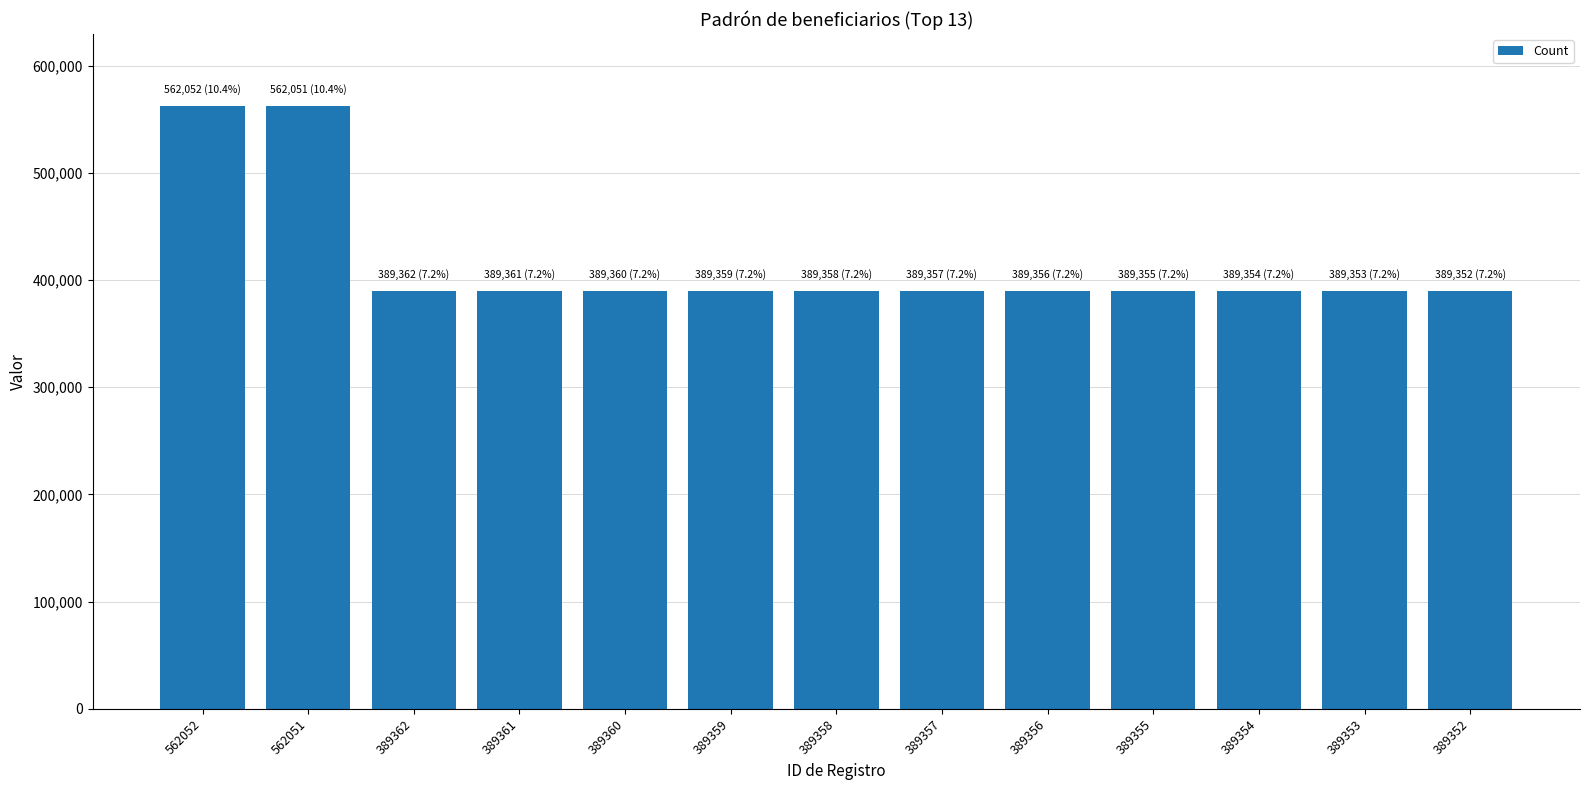

How many categories are shown in the chart?

13